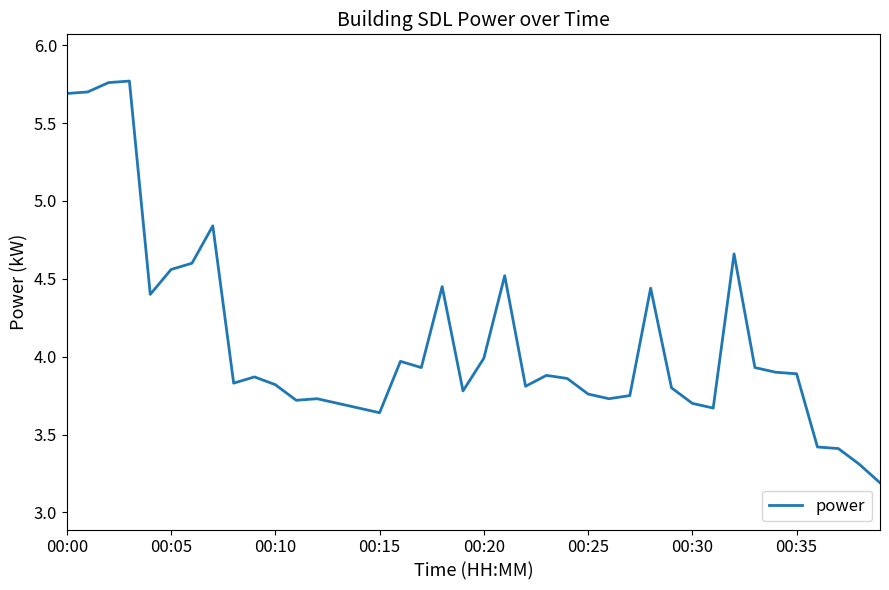

What is the difference between the maximum and minimum values?

2.6